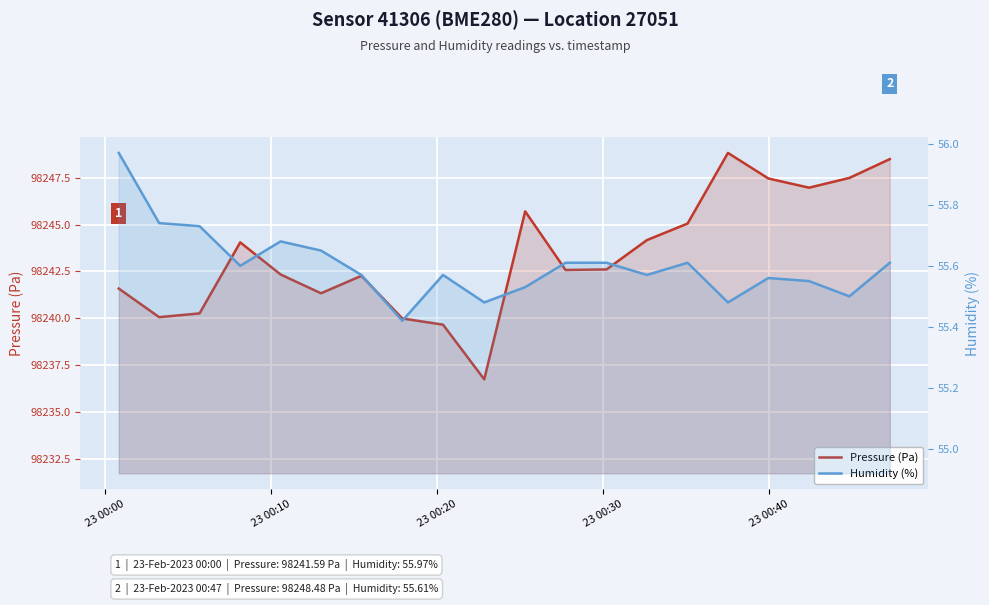

Rank the series by their maximum value, from highest to lowest.

Pressure (Pa), Humidity (%)